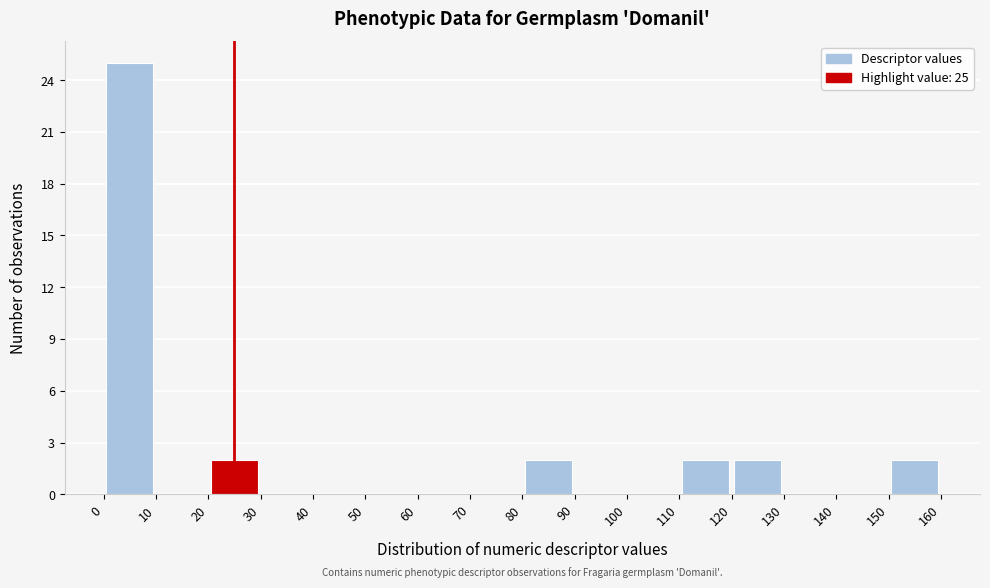

Which range on the x-axis has the tallest bar?

0 to 10